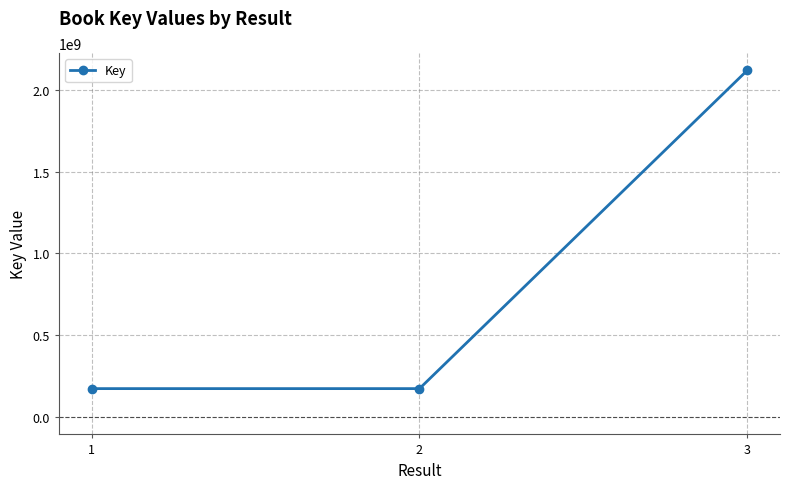

Between 1 and 3, which is larger?

3